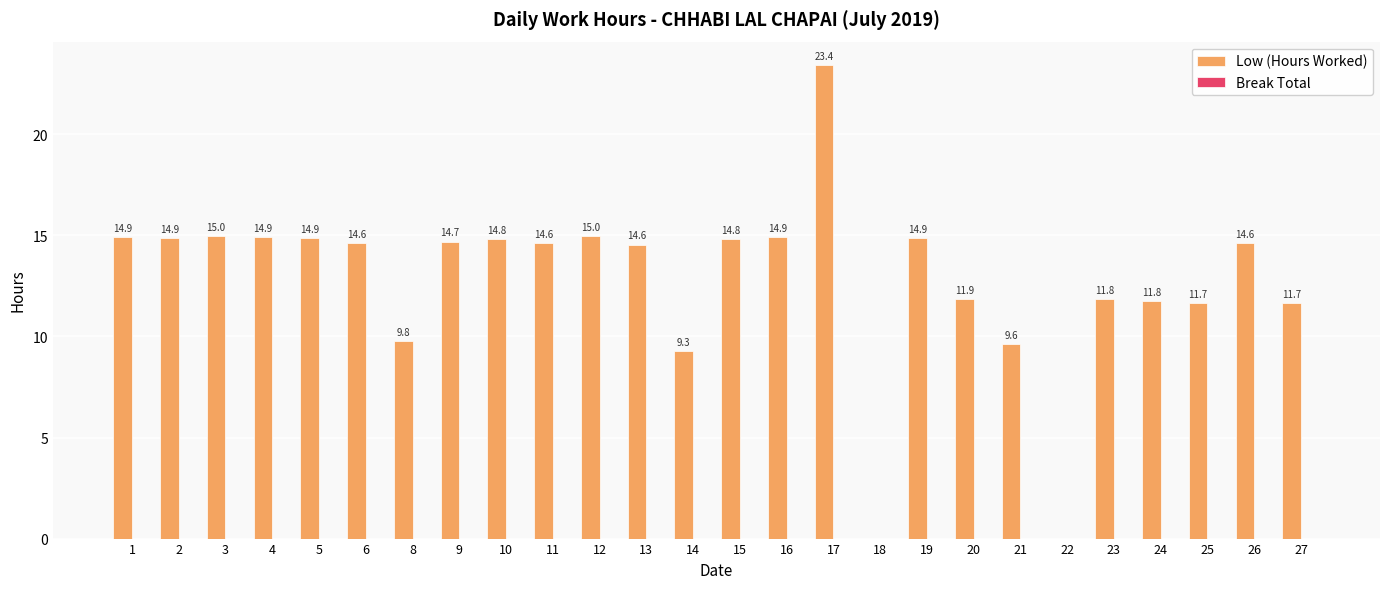

Read the value at 13.

14.6